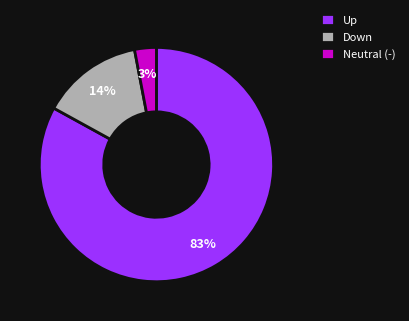

How many slices are in this pie chart?

3